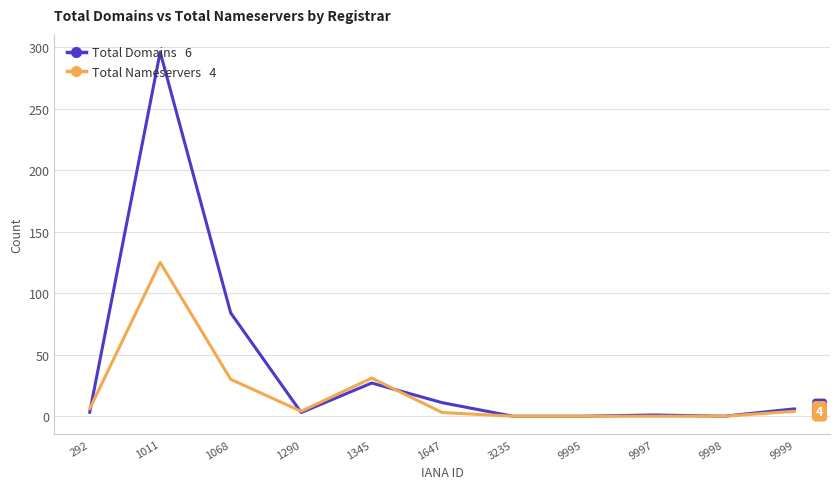

What is the spread (max minus min) of values at 1068?

54